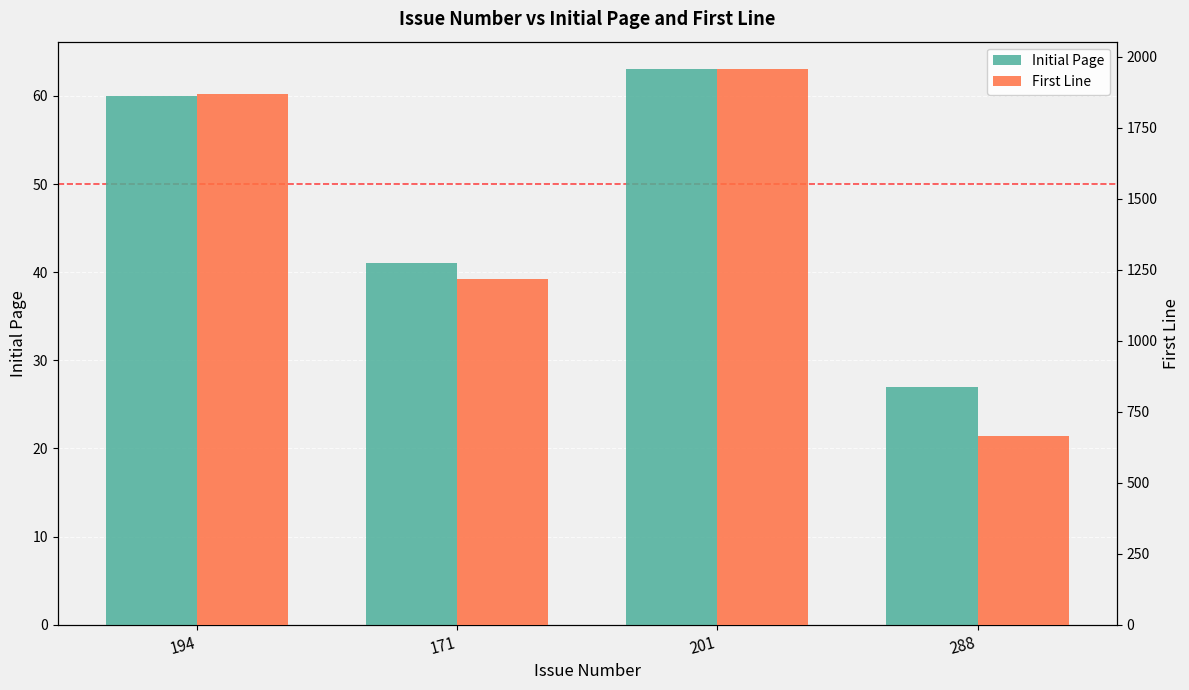

True or false: First Line has a value of 1219 at 171.

True